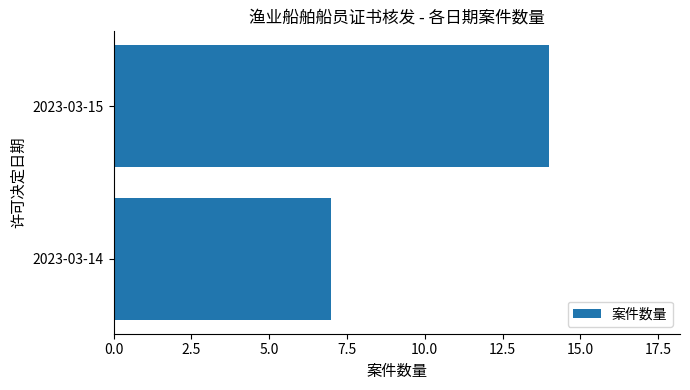

Reading bottom to top, extract all data points from this chart.

7	14